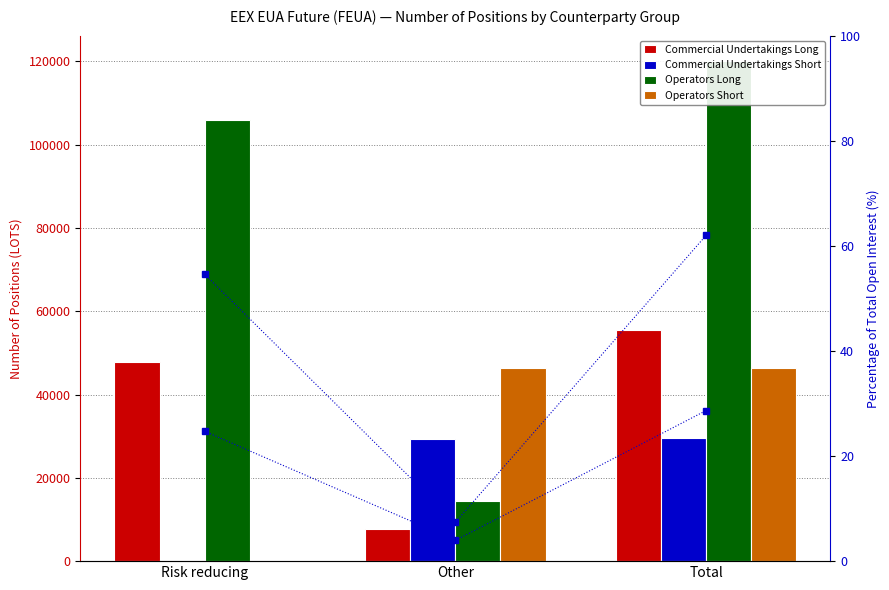

What is the label of the 1st bar from the right?

Total